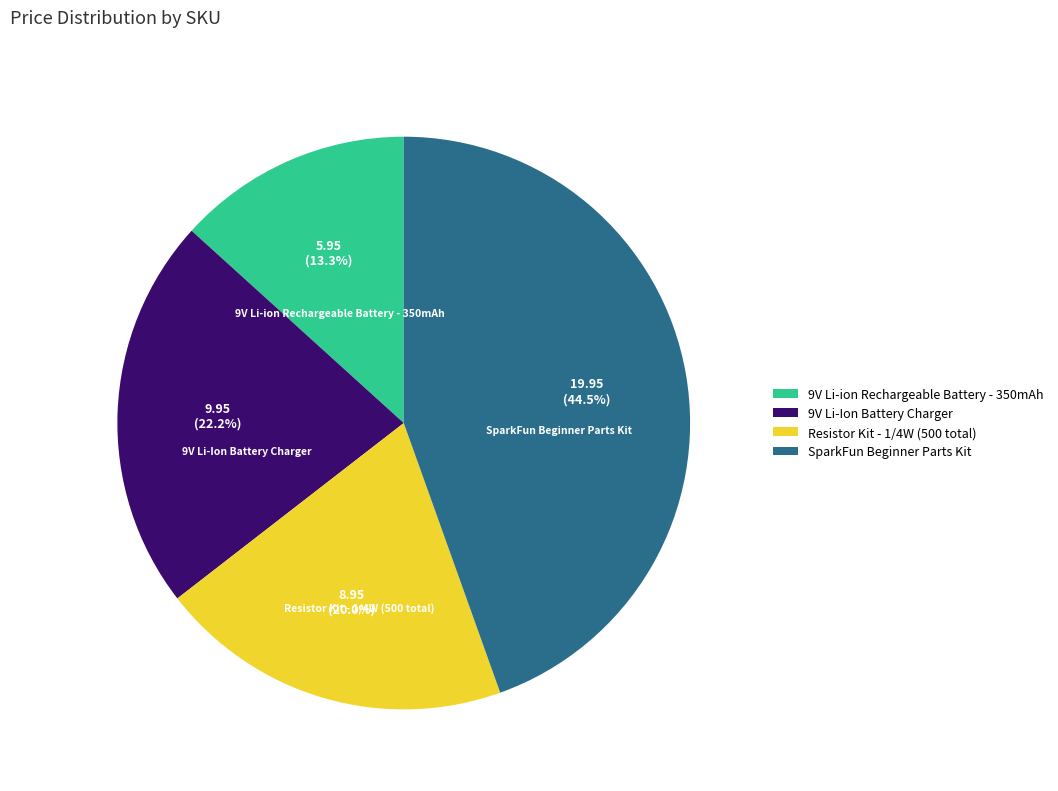

True or false: 9V Li-Ion Battery Charger accounts for 35% of the total.

False